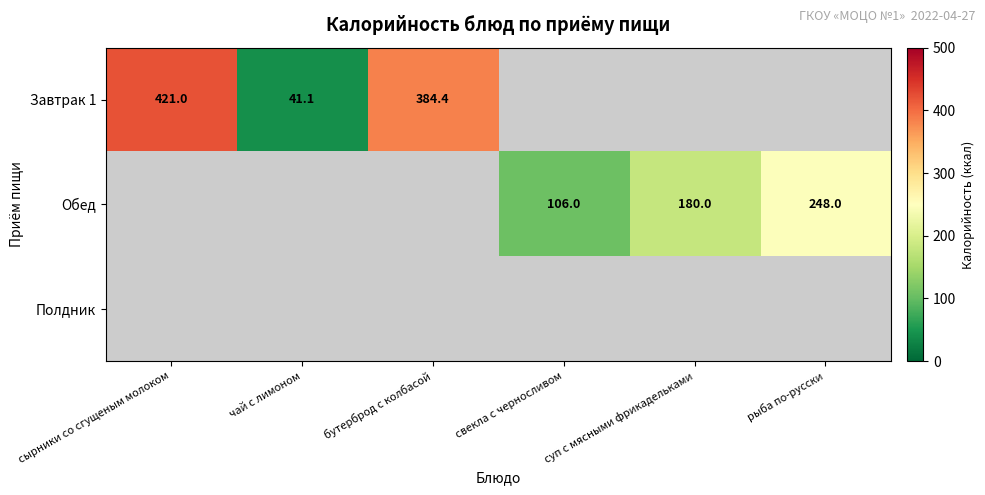

Is it true that Обед equals 248.0 at рыба по-русски?

True